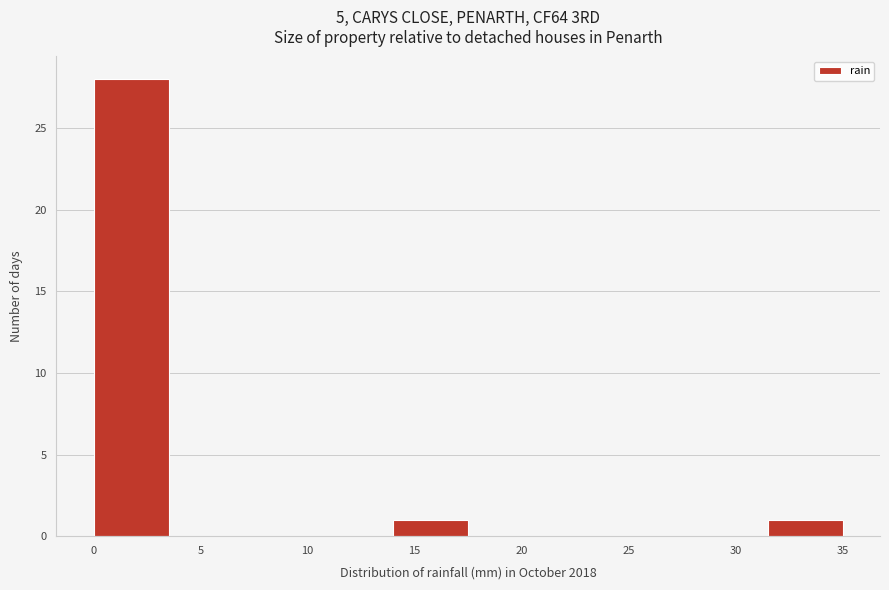

What is the height of the bar covering 14.0 to 17.5 on the x-axis? The values are not printed on the chart, so give them approximately, as read against the axis.

1